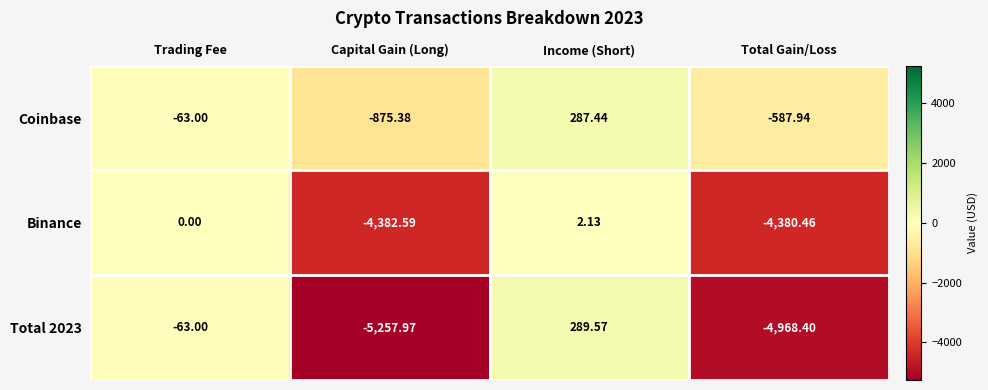

List the labels in order of Binance value, smallest first.

Capital Gain (Long), Total Gain/Loss, Trading Fee, Income (Short)